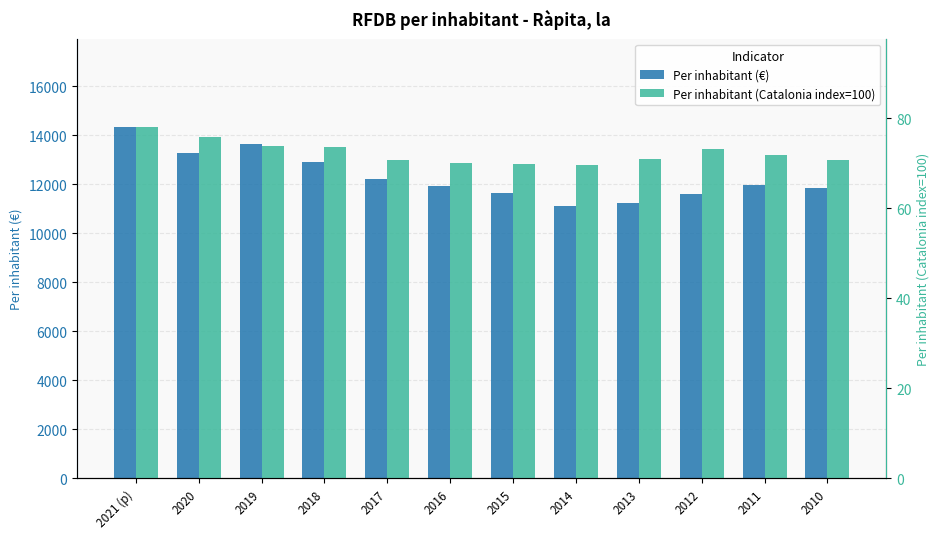

How many bars are there in total?

24